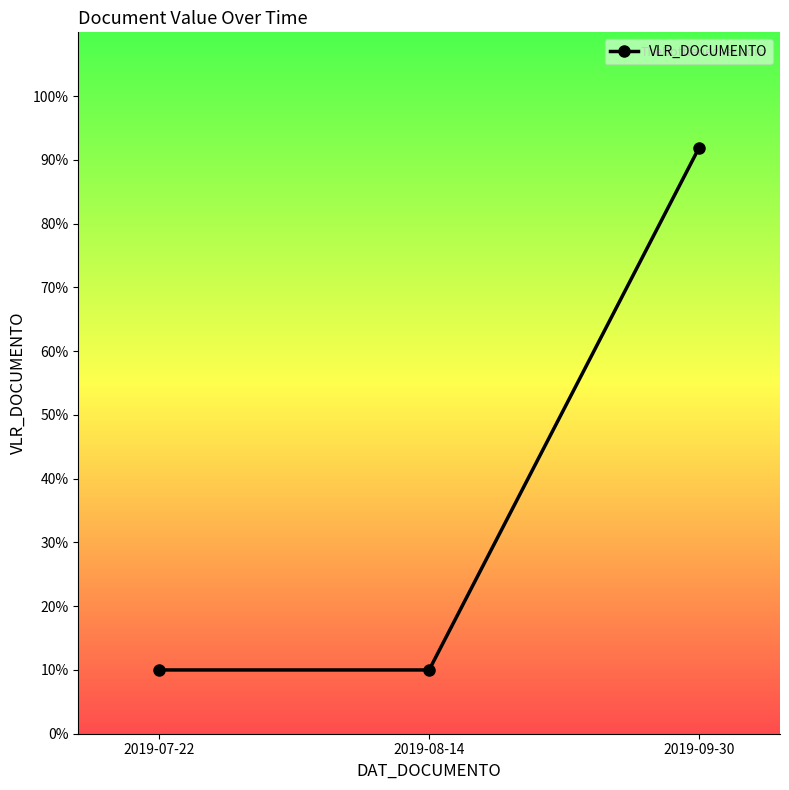

Which has a higher value, 2019-08-14 or 2019-09-30?

2019-09-30